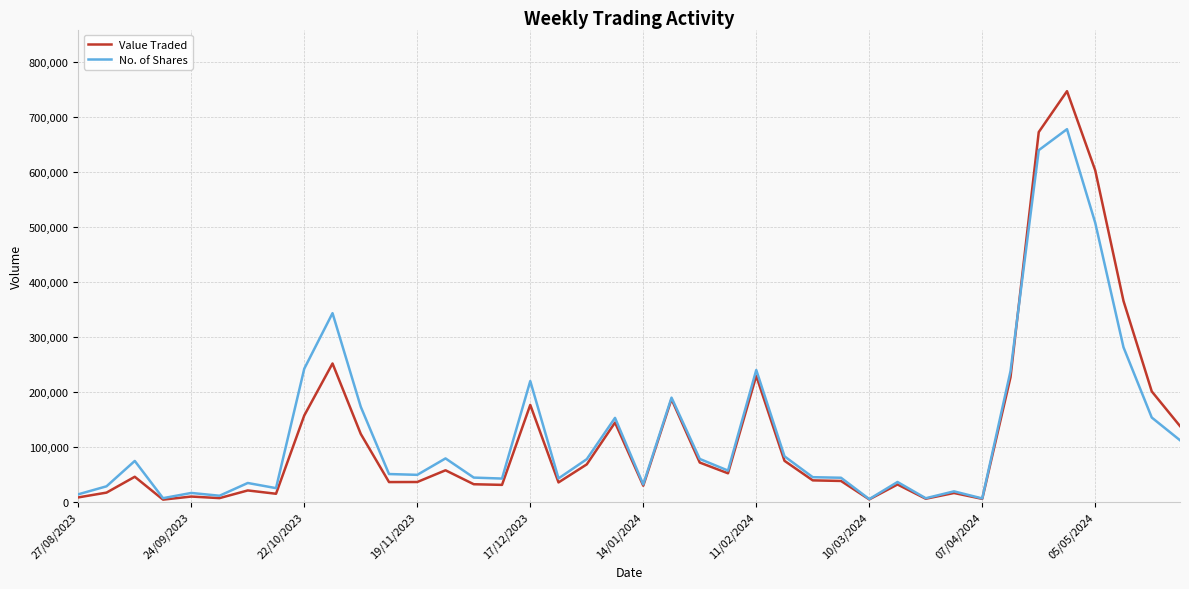

Rank the series by their maximum value, from highest to lowest.

Value Traded, No. of Shares